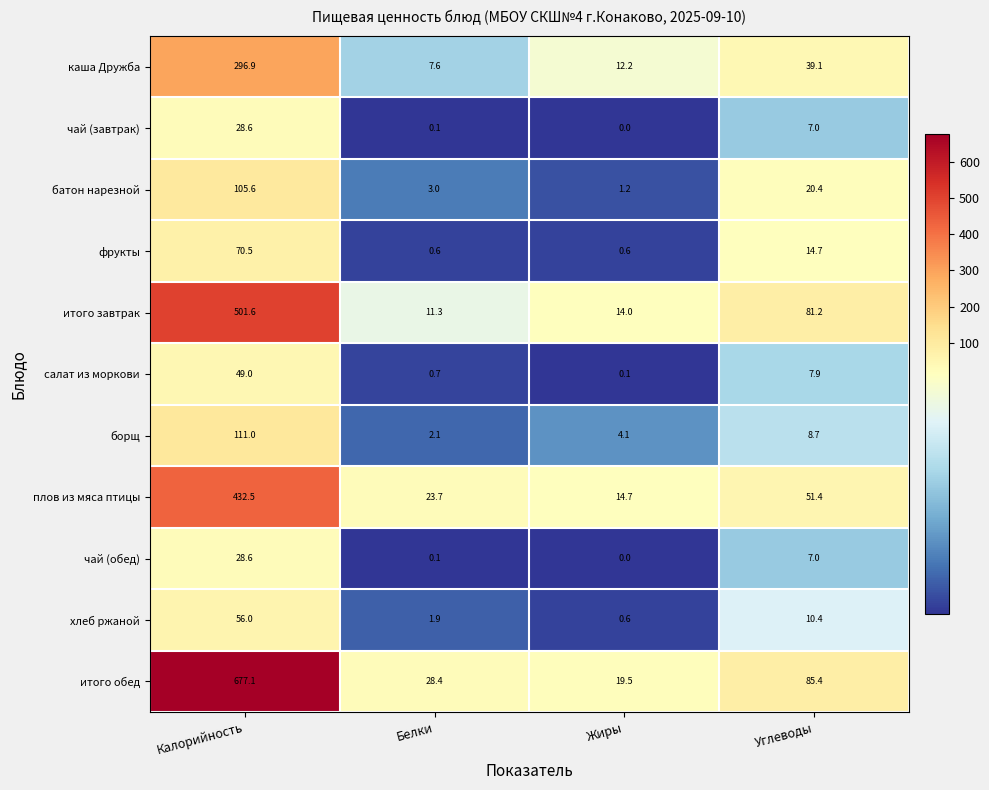

What is the total value across all series at Калорийность?

2357.4